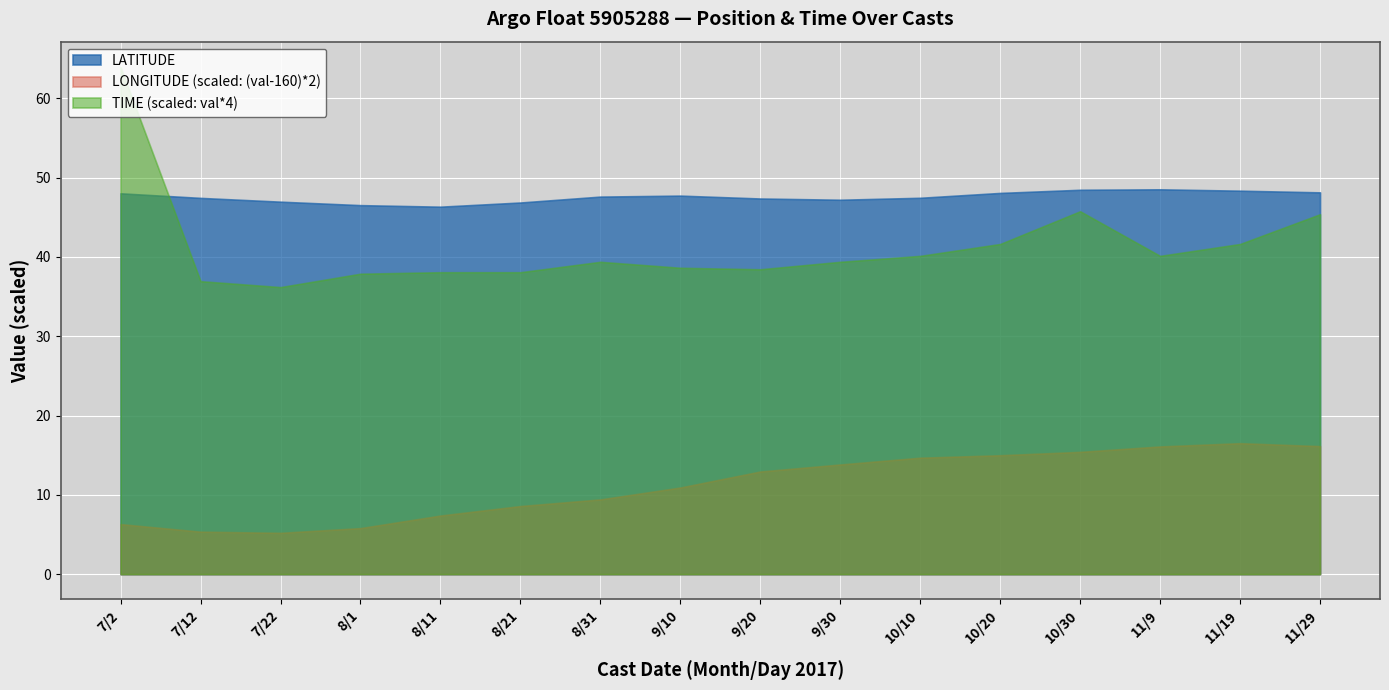

What is the minimum value for LATITUDE?

46.3